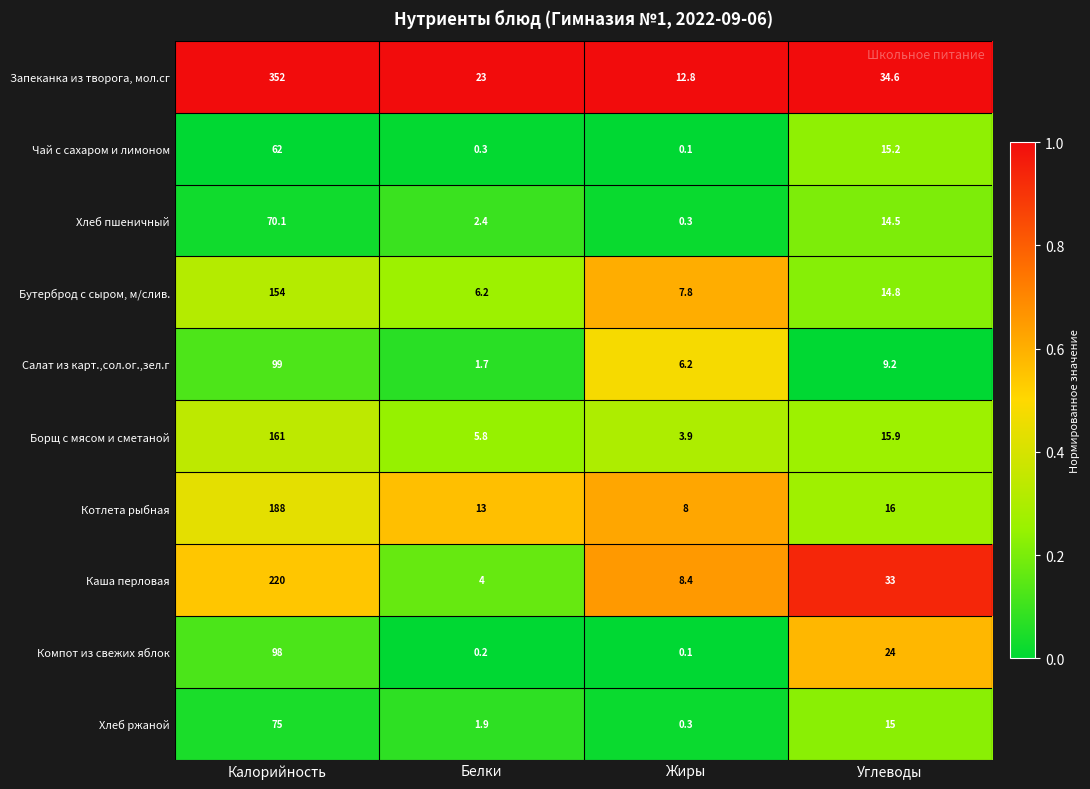

What is the total value across all series at Углеводы?

192.2